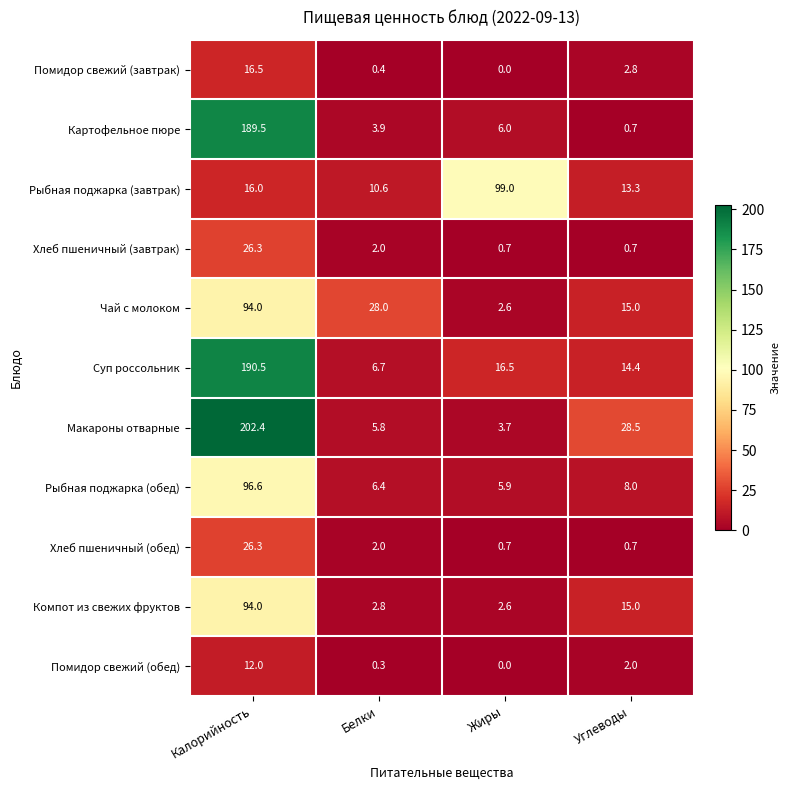

What is the sum of the Помидор свежий (обед) values at Калорийность and Белки?

12.3